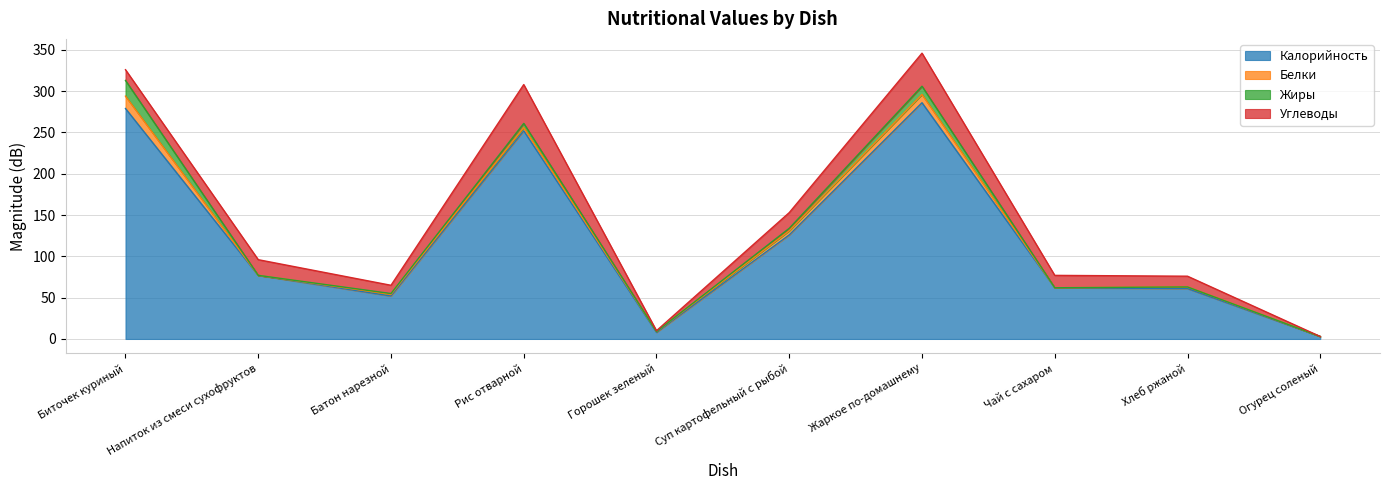

The Белки series shows 4 at Рис отварной. True or false?

True